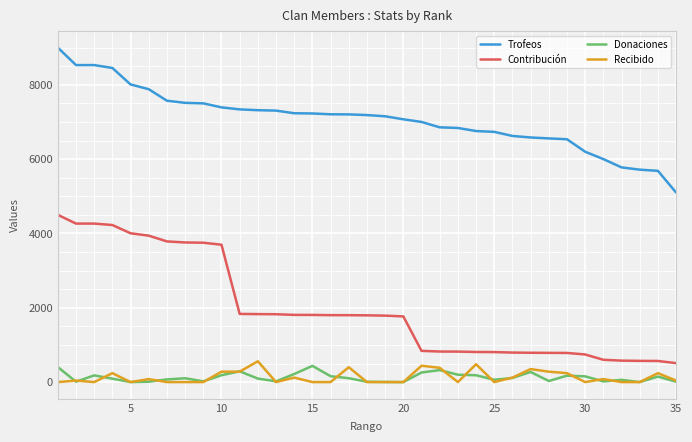

How many distinct data groups are displayed?

4